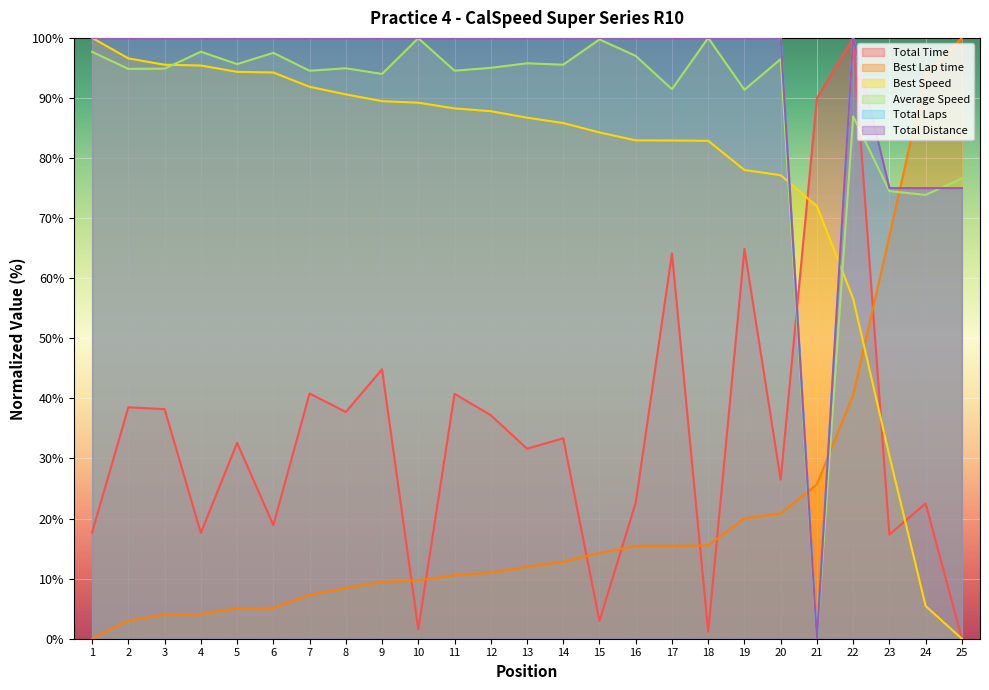

At which category is the sum across all series the highest?

22